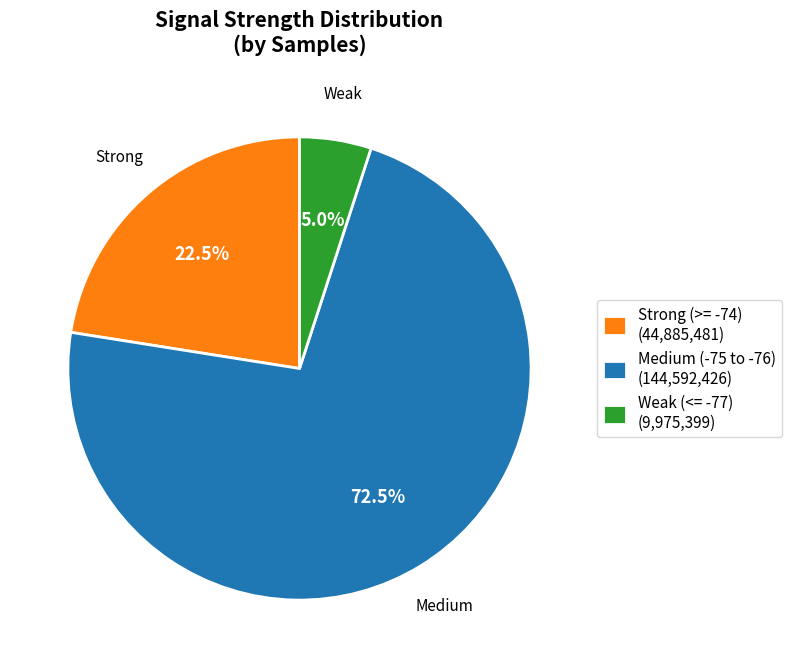

What is the total percentage of Strong (>= -74) (44,885,481) and Weak (<= -77) (9,975,399)?

27.5%